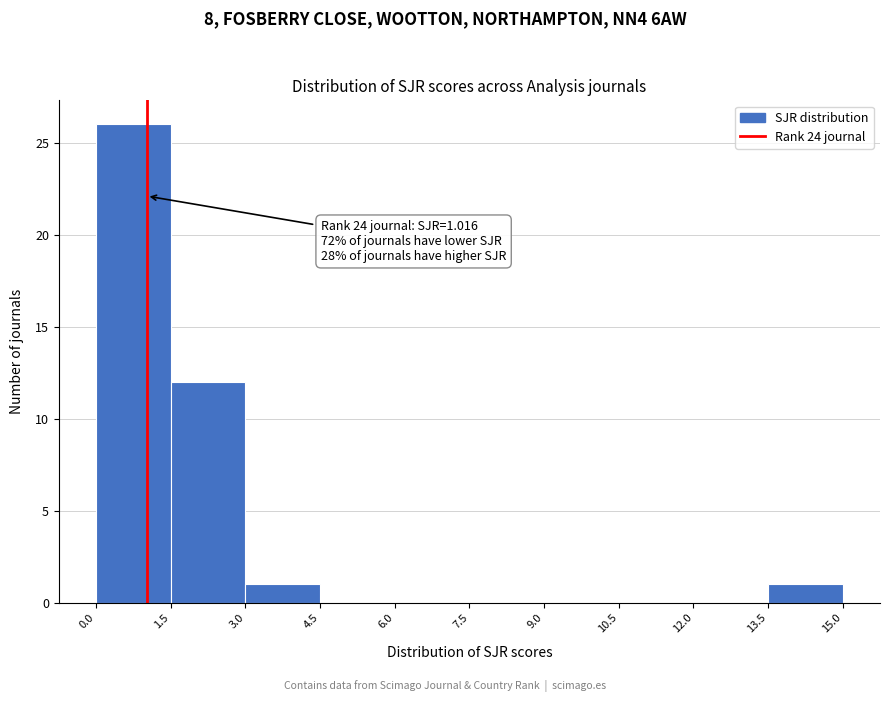

Which range on the x-axis has the tallest bar?

0.0 to 1.5